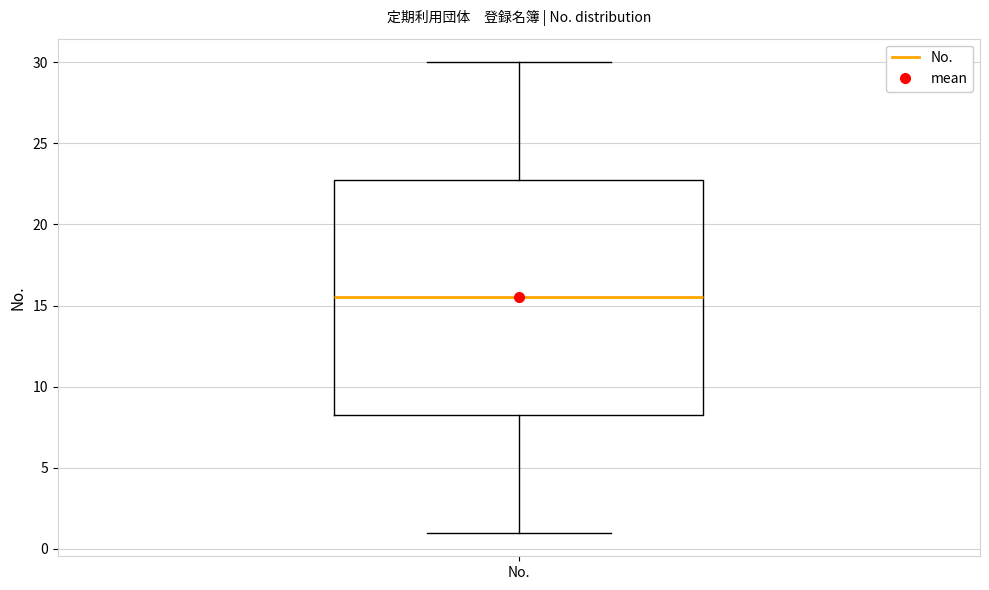

Transcribe this box plot: give where the median line is, the range the box spans, and where the two whiskers end, as read against the y-axis. The values are not printed on the chart, so give them approximately, as read against the axis.

median 15.5, box 8.5 to 23.0, whiskers 1.0 to 30.0